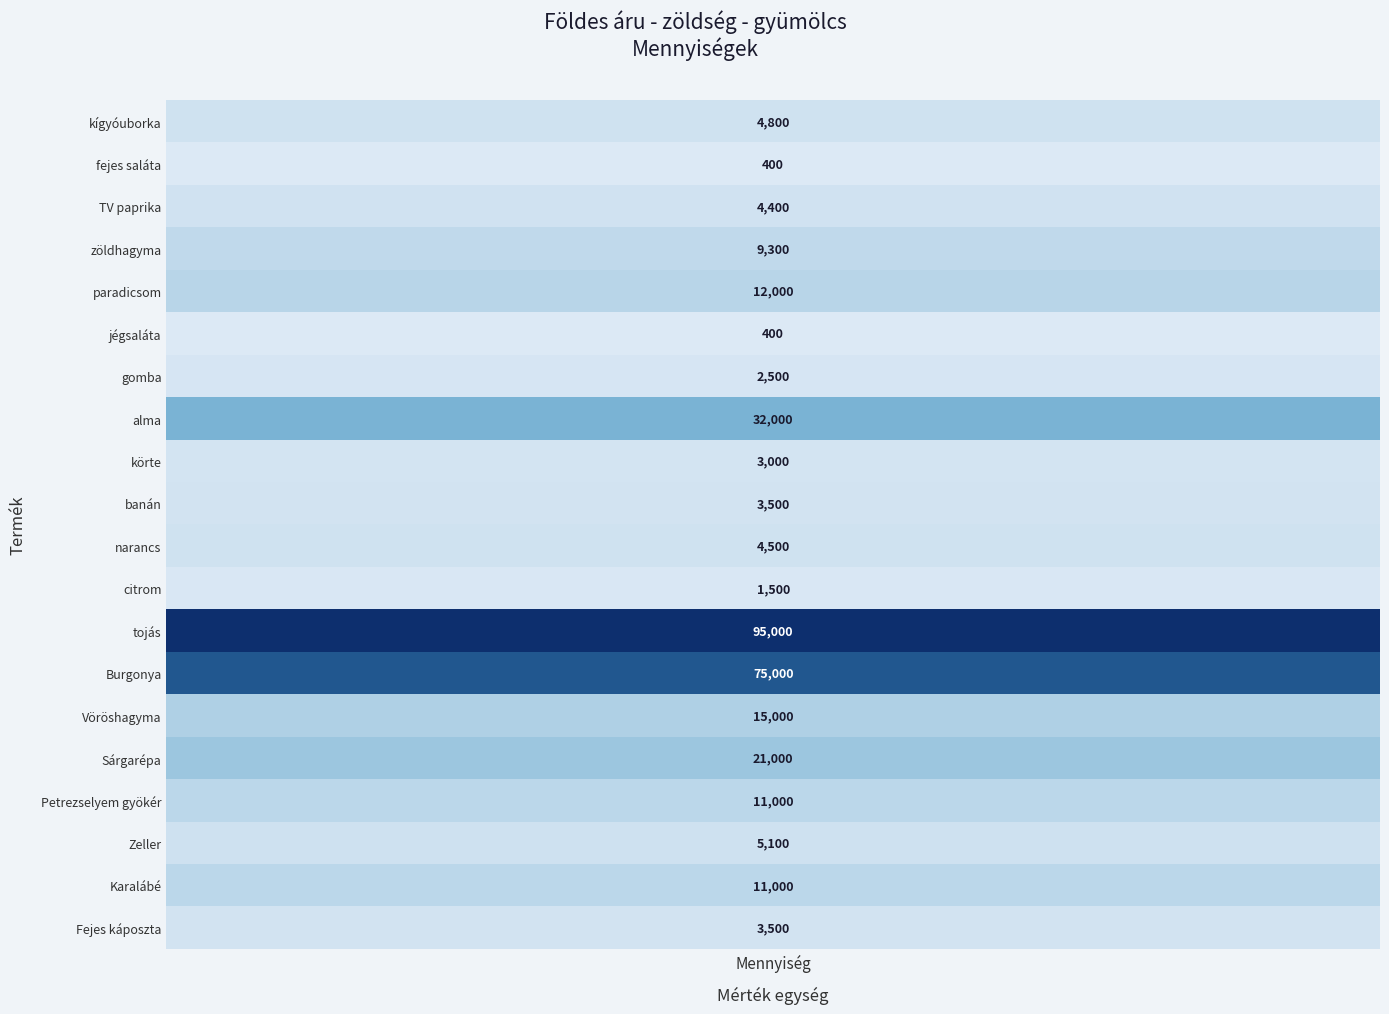

What is the ratio of the value at Burgonya to the value at alma?

2.3